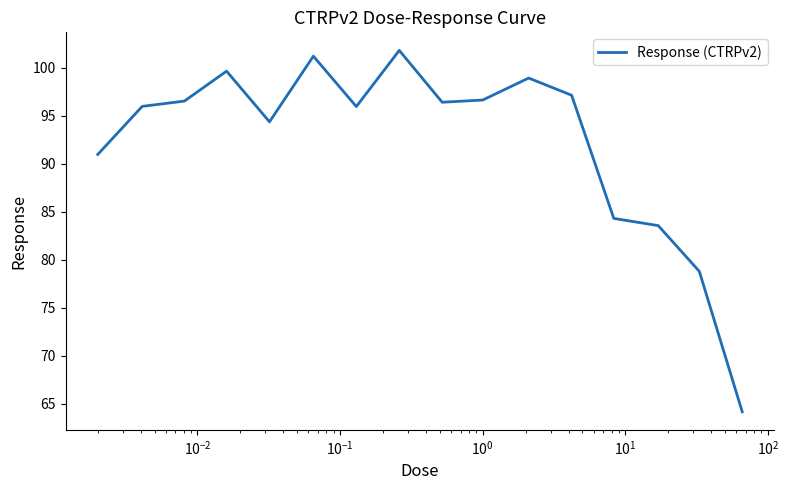

What is the minimum value shown in the chart?

64.2